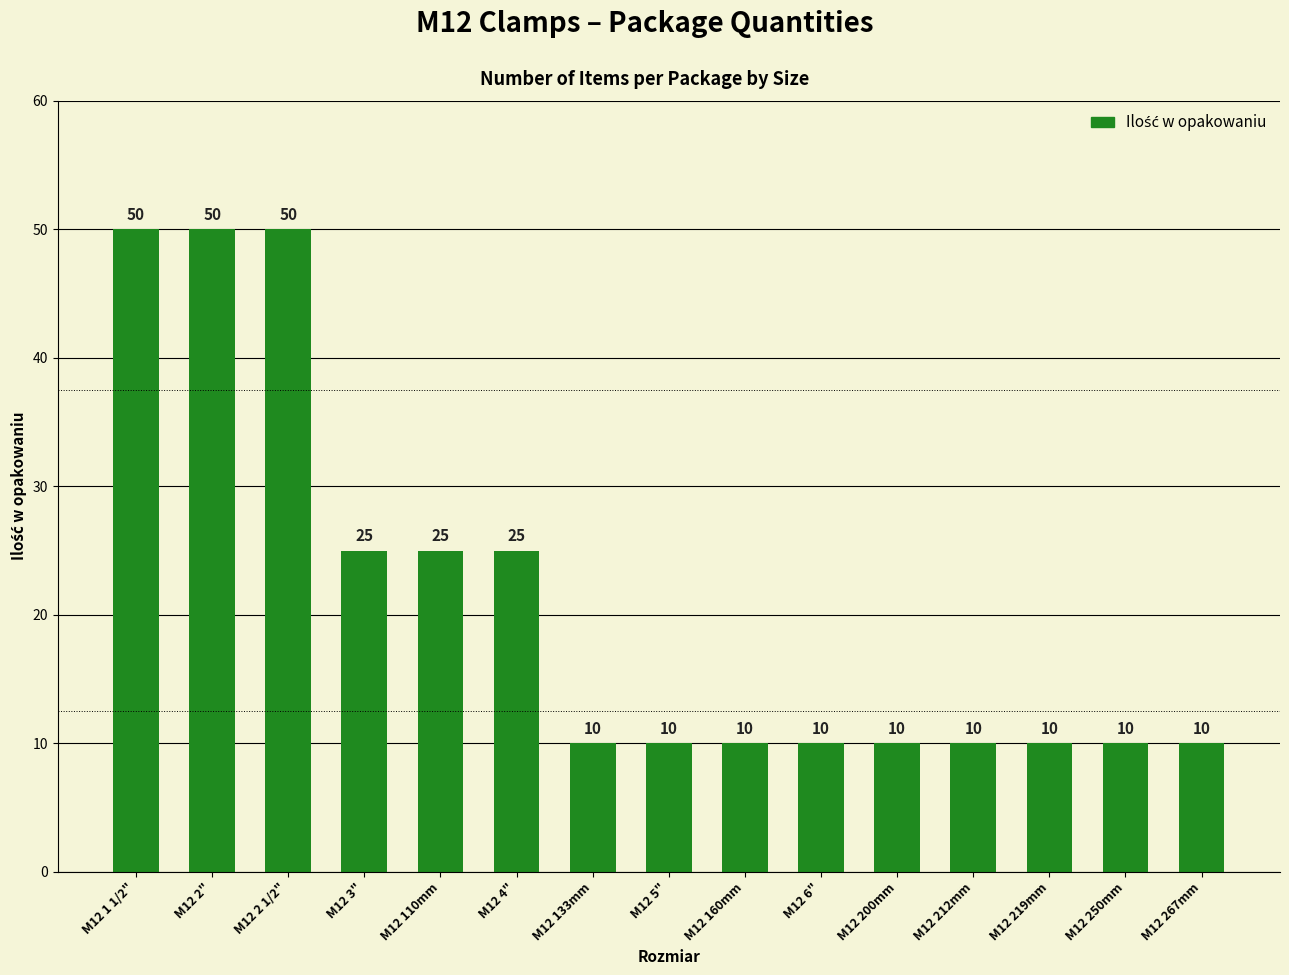

Count the values in the range 10 to 25.

12